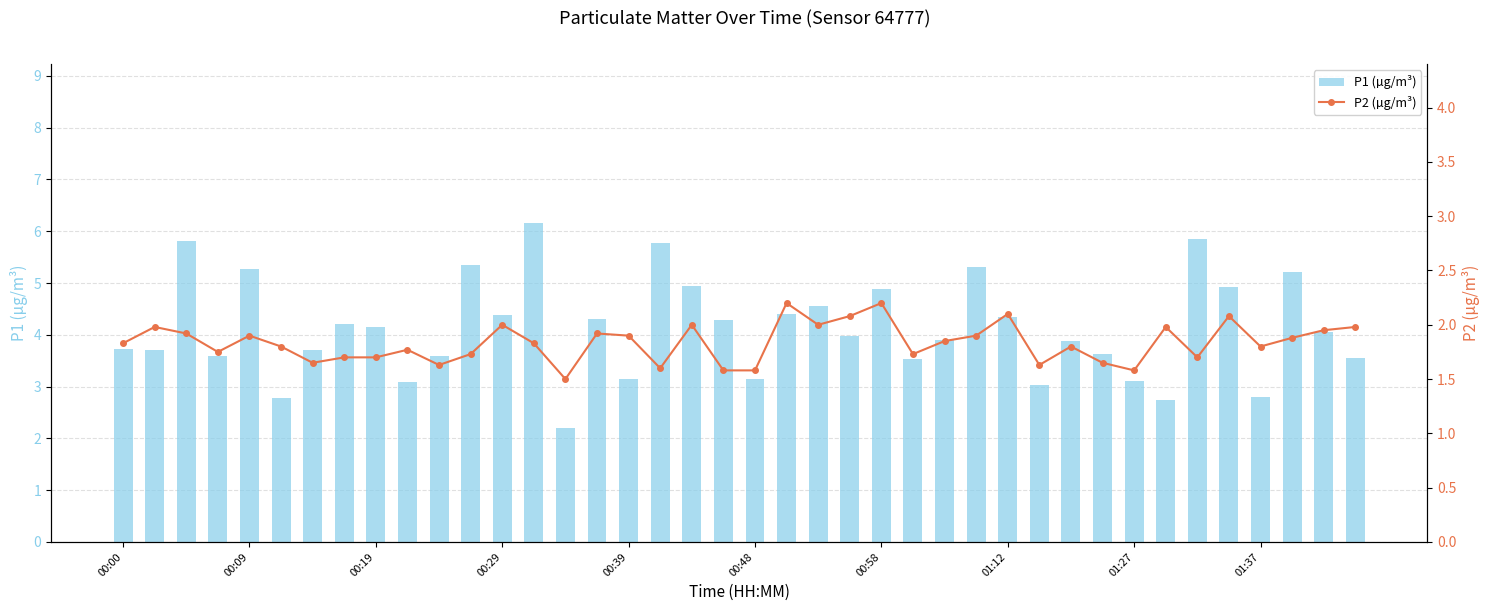

What is the average value of the P1 (µg/m³) series?

4.1